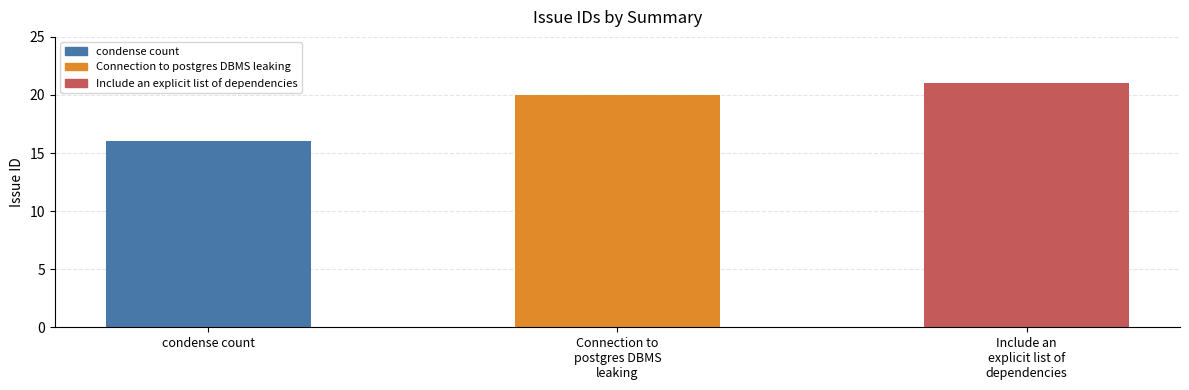

Reading left to right, transcribe all the data shown in this chart.

16	20	21